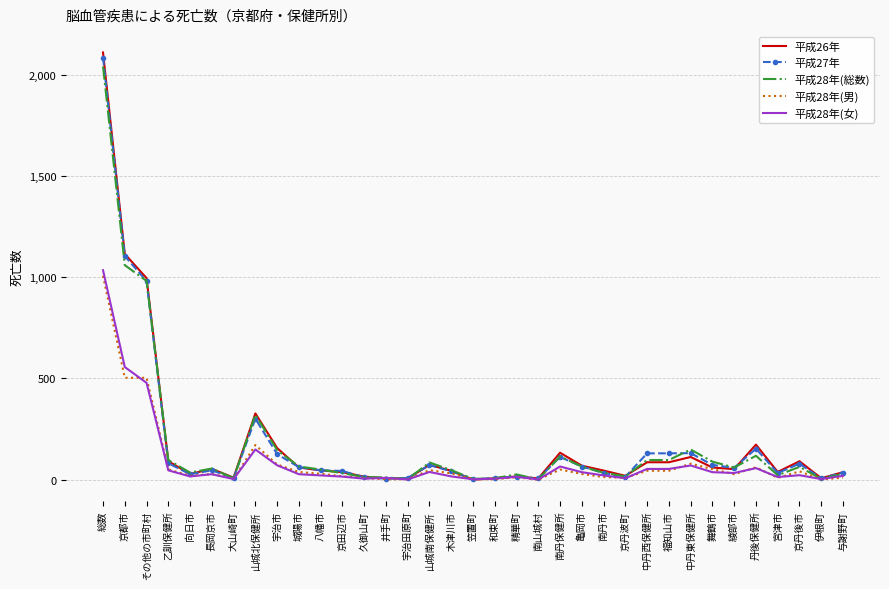

Which series changed the most between 大山崎町 and 木津川市?

平成28年(総数)